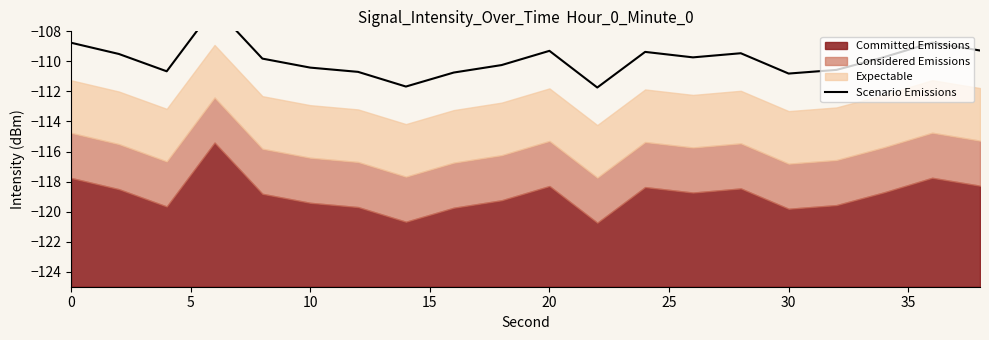

How many interior local peaks (higher than both neighbors) does the data have?

5